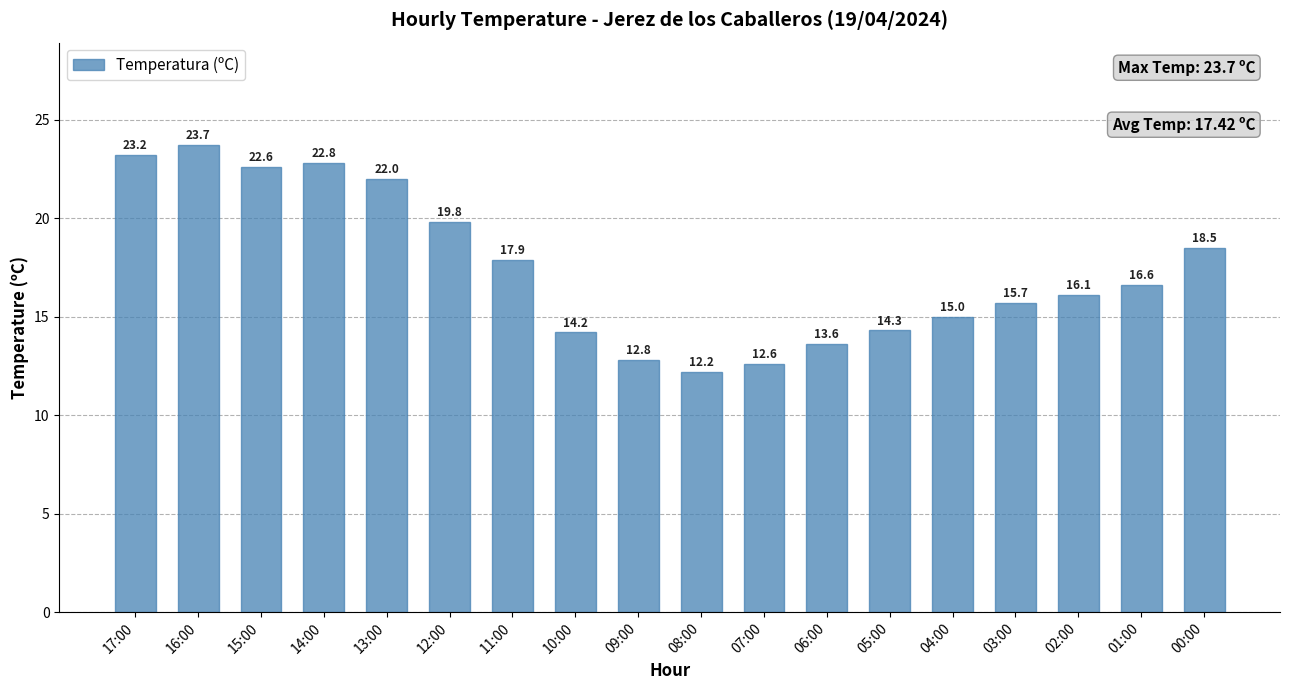

What is the average value?

17.4